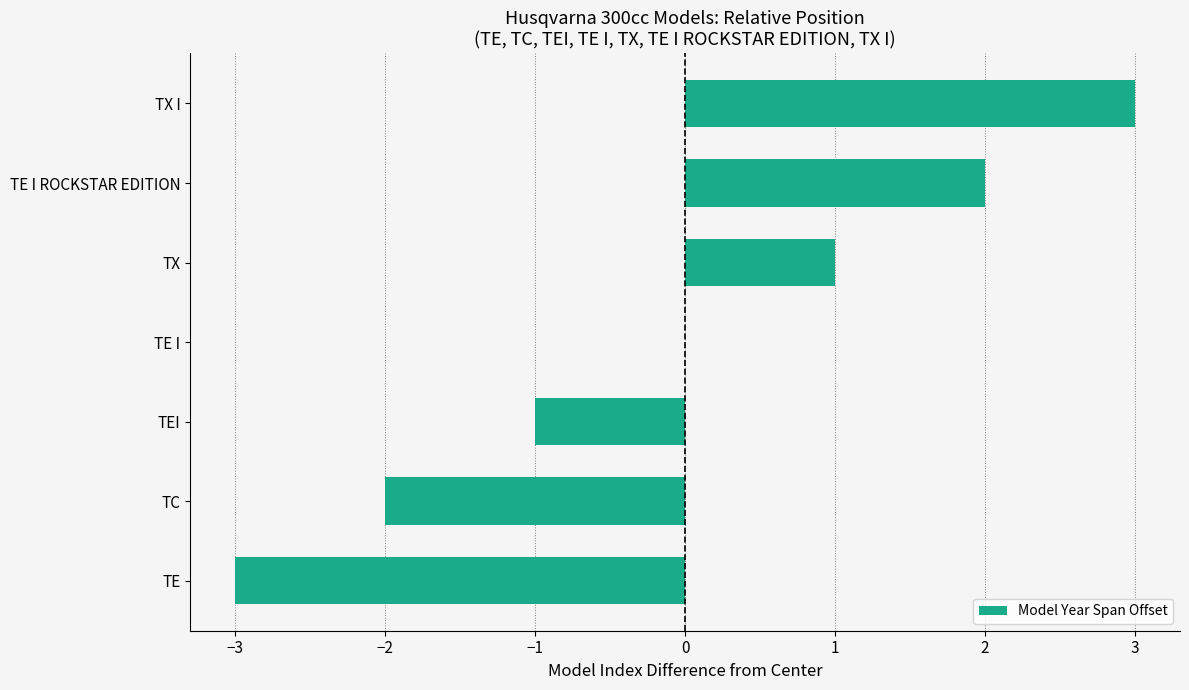

What is the sum of the values at TE I and TX I?

3